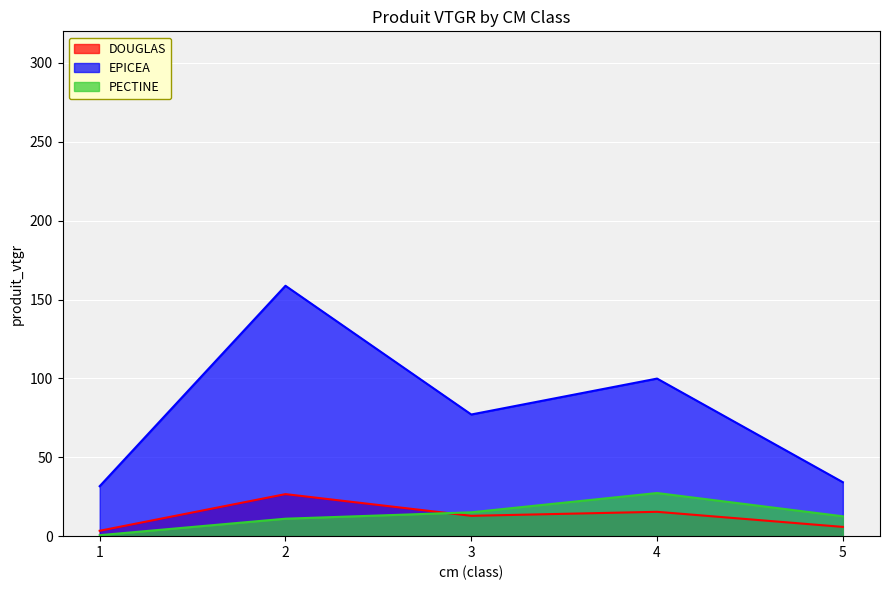

Is it true that EPICEA equals 34.2 at 5?

True